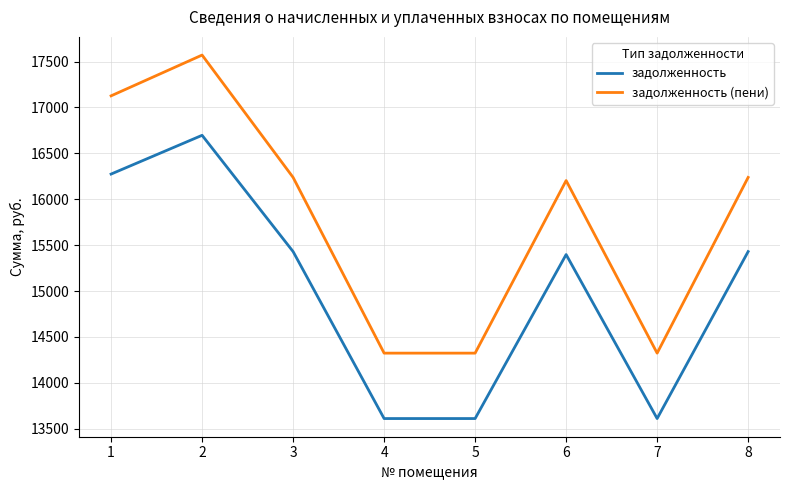

Which series has the widest spread of values?

задолженность (пени)